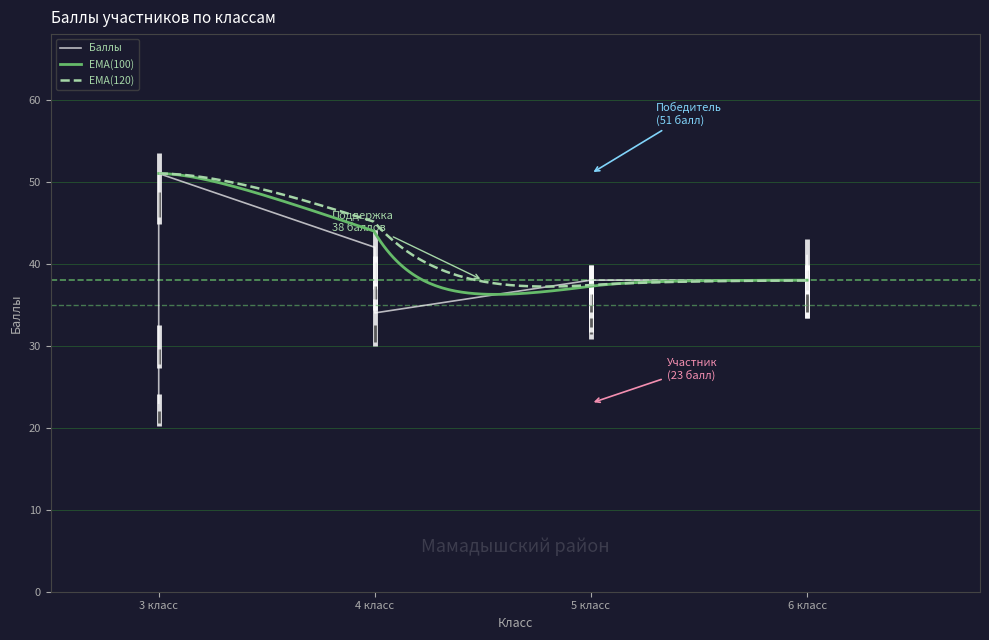

What is the maximum value for EMA(100)?

51.0